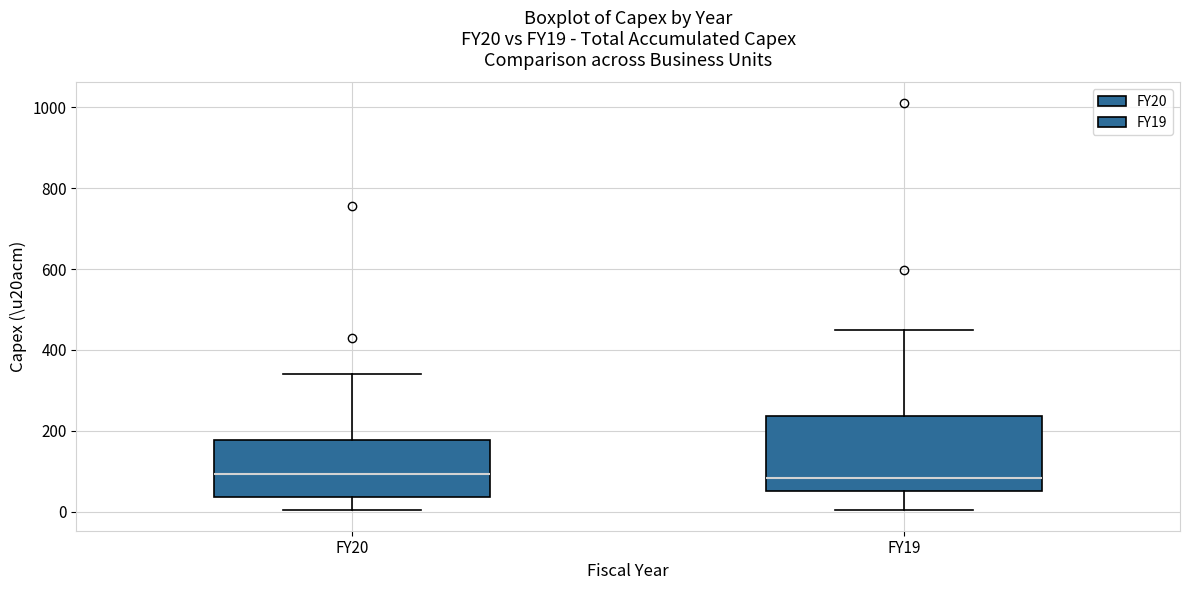

Comparing the boxes themselves (not the whiskers), which one is the tallest?

FY19